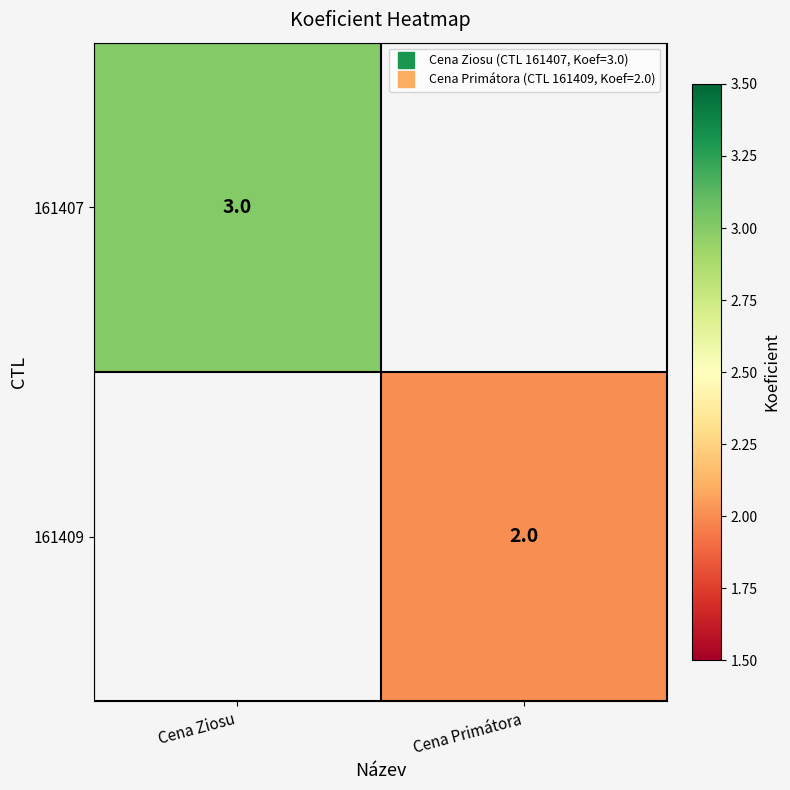

Is it true that 161409 equals 2.9 at Cena Primátora?

False